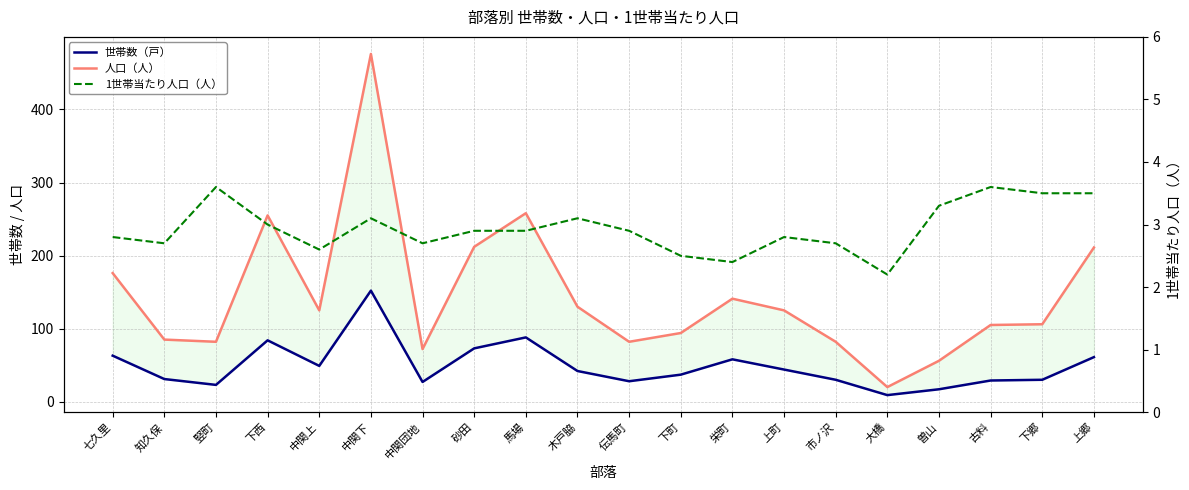

Where is the first local minimum for 1世帯当たり人口（人）?

知久保